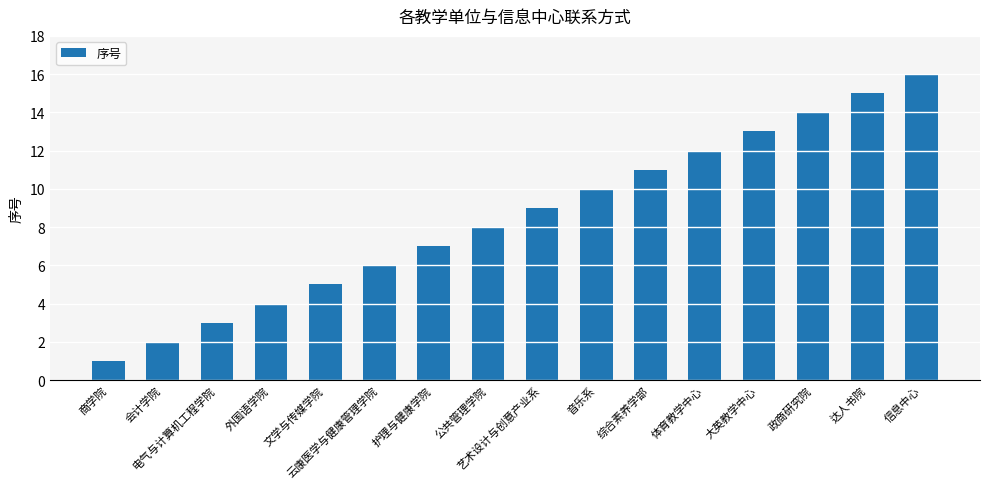

List the labels in order of value, smallest first.

商学院, 会计学院, 电气与计算机工程学院, 外国语学院, 文学与传媒学院, 云康医学与健康管理学院, 护理与健康学院, 公共管理学院, 艺术设计与创意产业系, 音乐系, 综合素养学部, 体育教学中心, 大英教学中心, 政商研究院, 达人书院, 信息中心